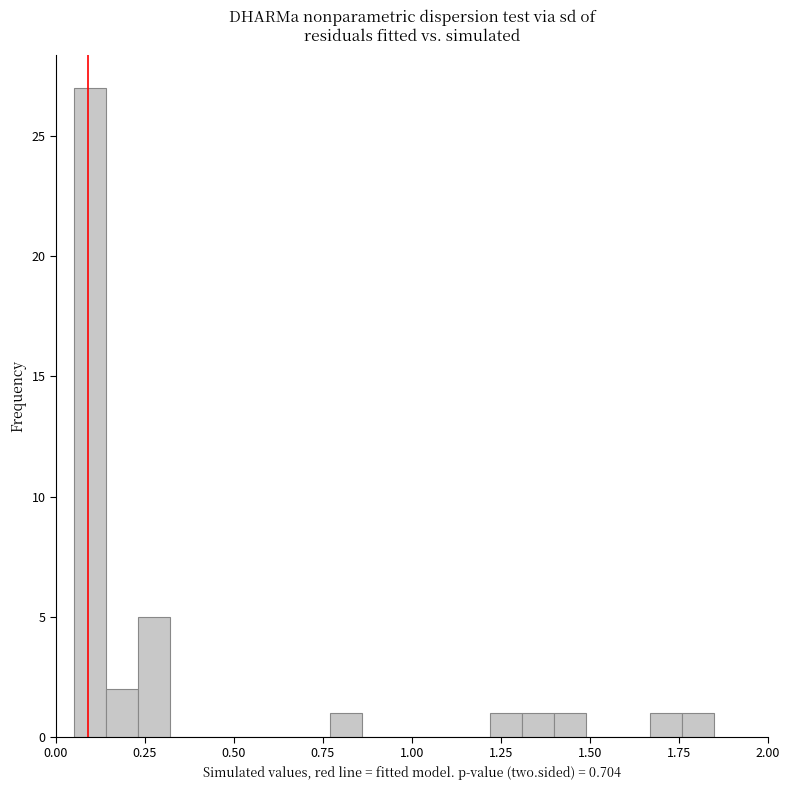

Around what value on the x-axis is the tallest bar? Give the approximate position of its centre, as read against the axis.

0.10